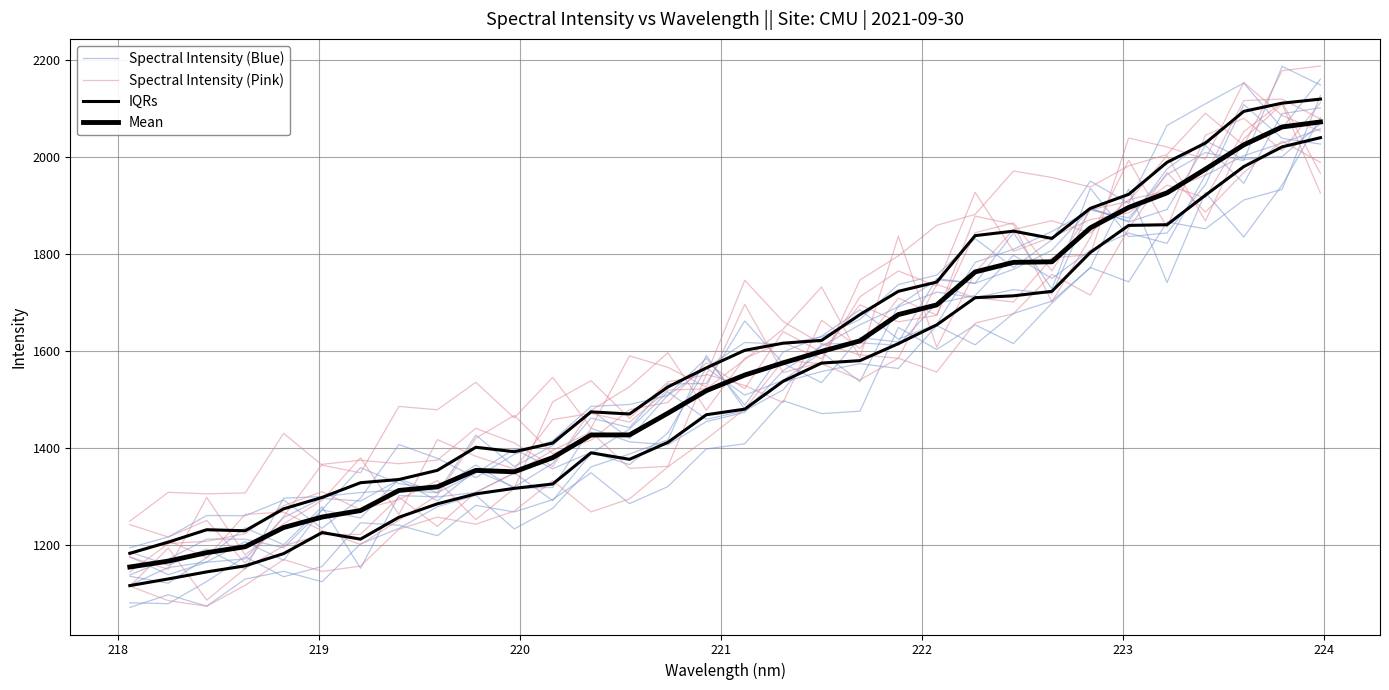

What is the sum of all Spectral Intensity (Pink) values?

50974.4